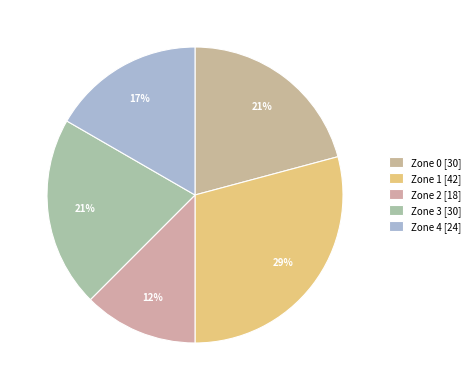

What percentage is the Zone 2 slice, to the nearest percent?

12%